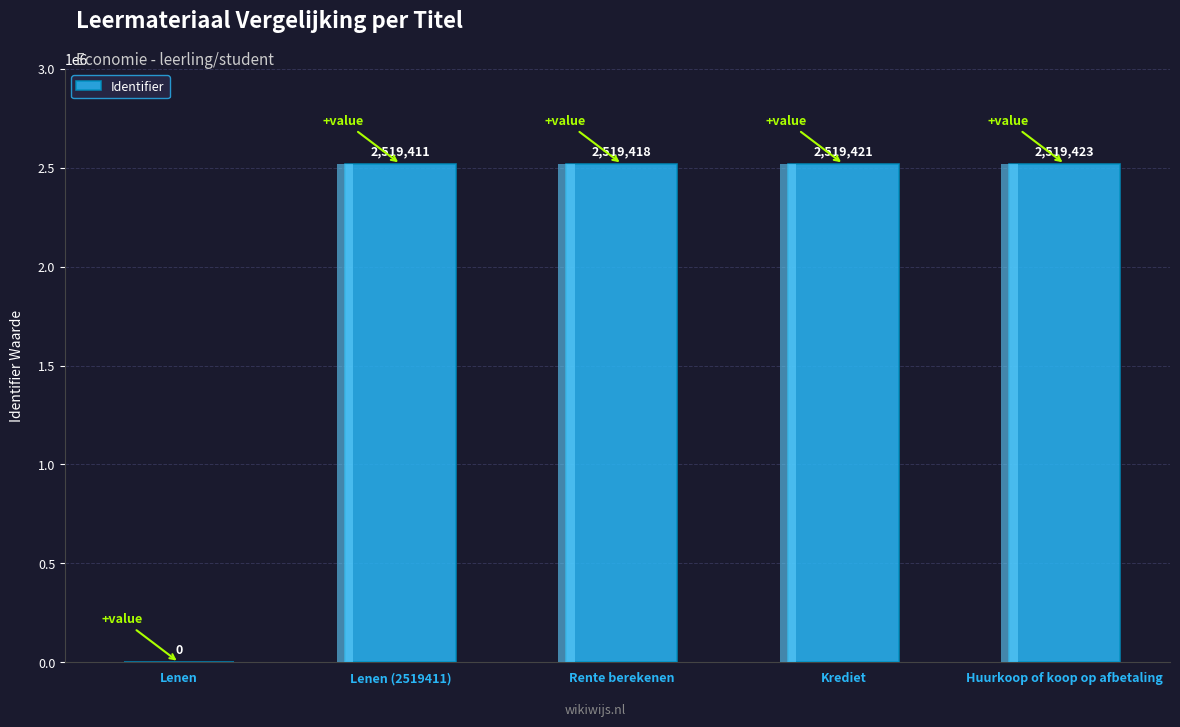

How many data points does each series have?

5